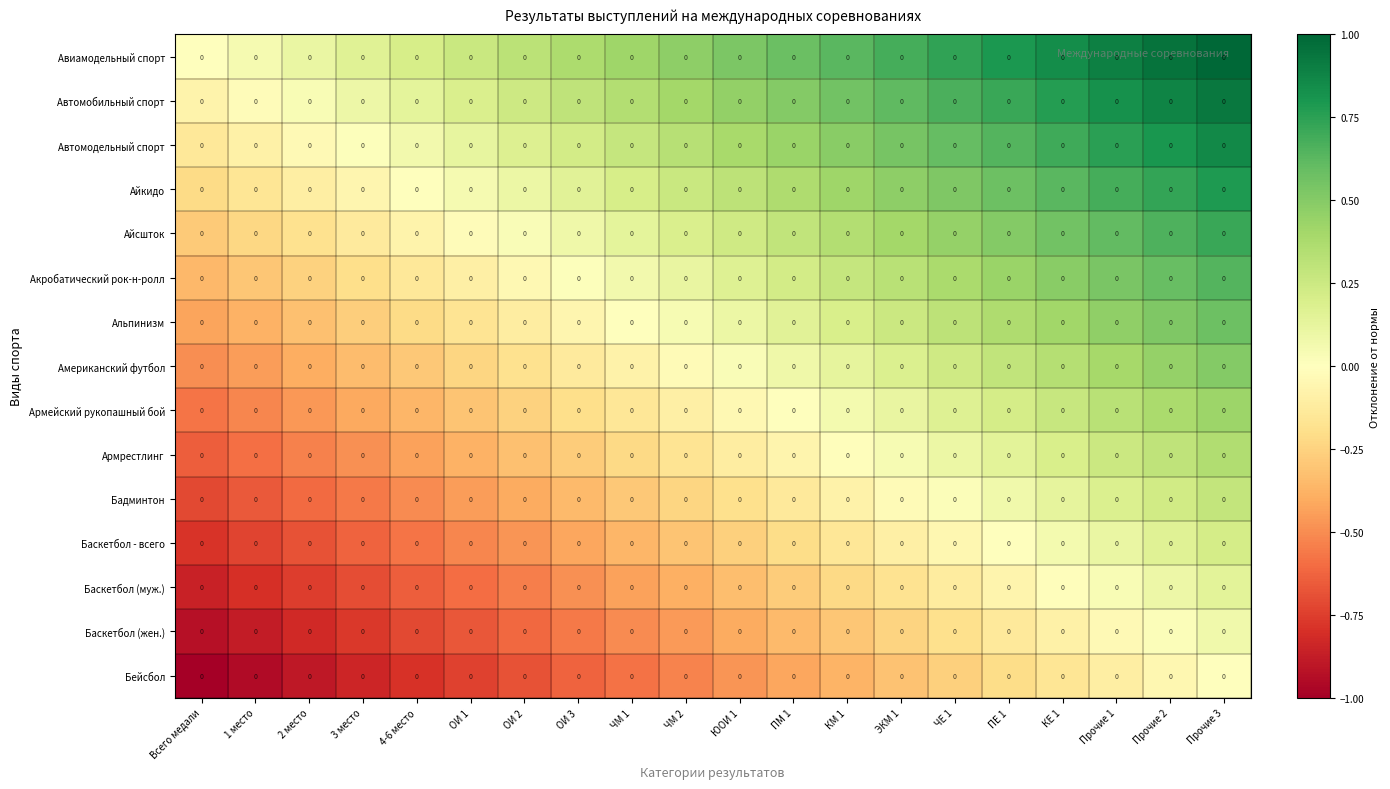

Is the value of Бадминтон at ЧМ 2 greater than the value of Баскетбол (жен.) at 3 место?

Yes